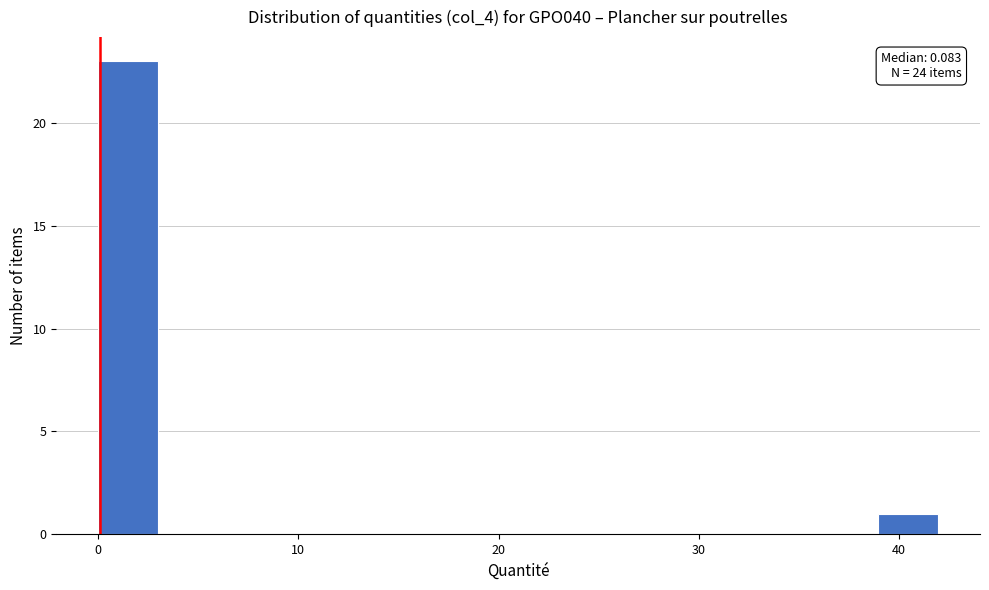

Around what value on the x-axis is the tallest bar? Give the approximate position of its centre, as read against the axis.

2